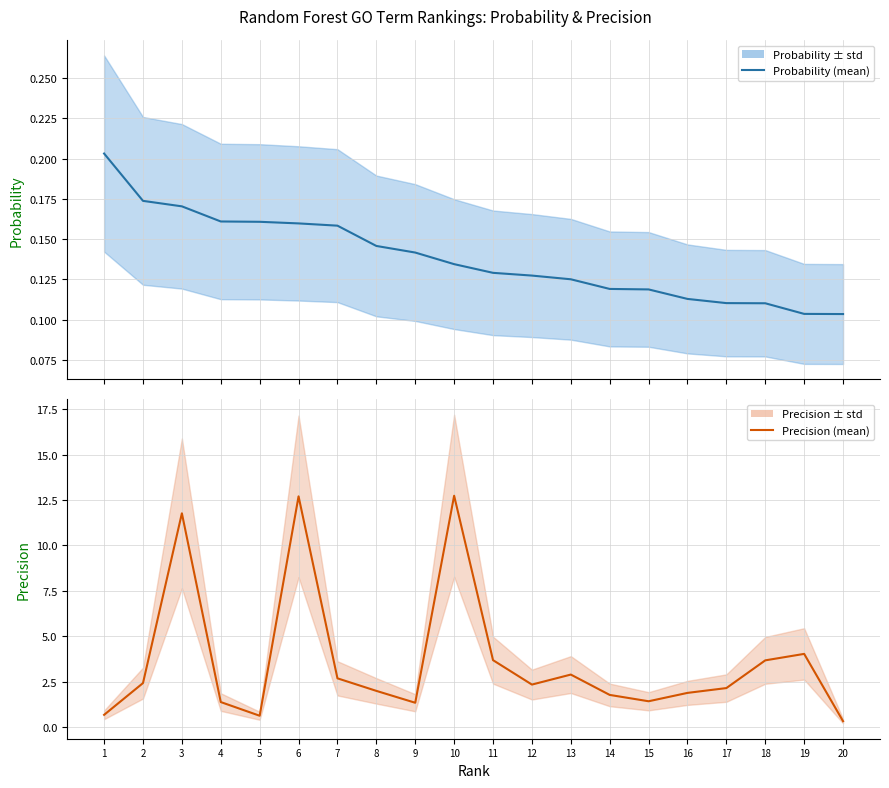

What is the value of the Precision (mean) point at the 15th from the left?

1.4